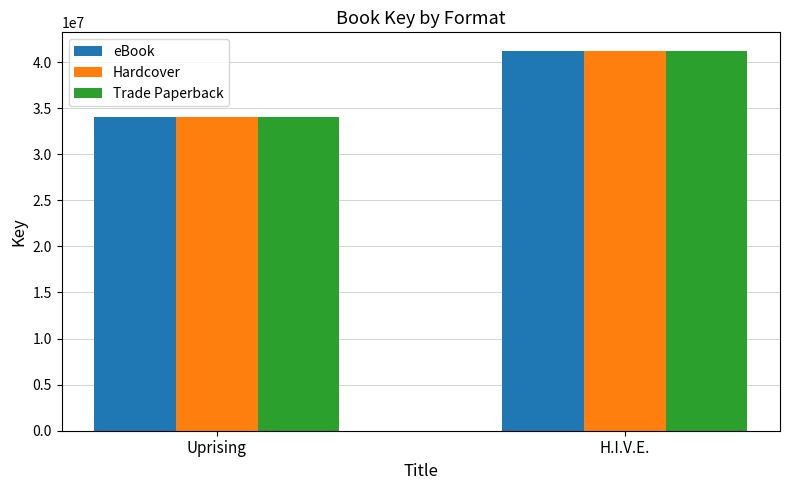

How many bars are there in each group?

3